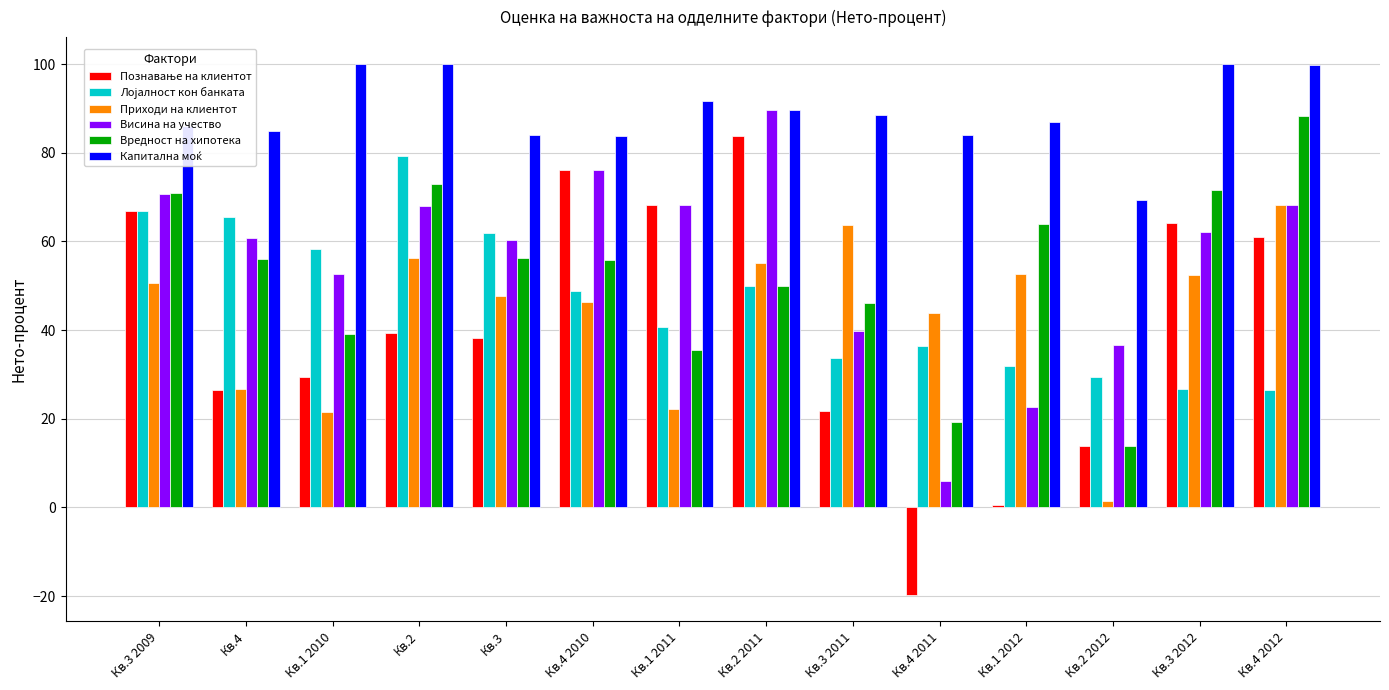

What is the label of the 5th bar from the left?

Кв.3